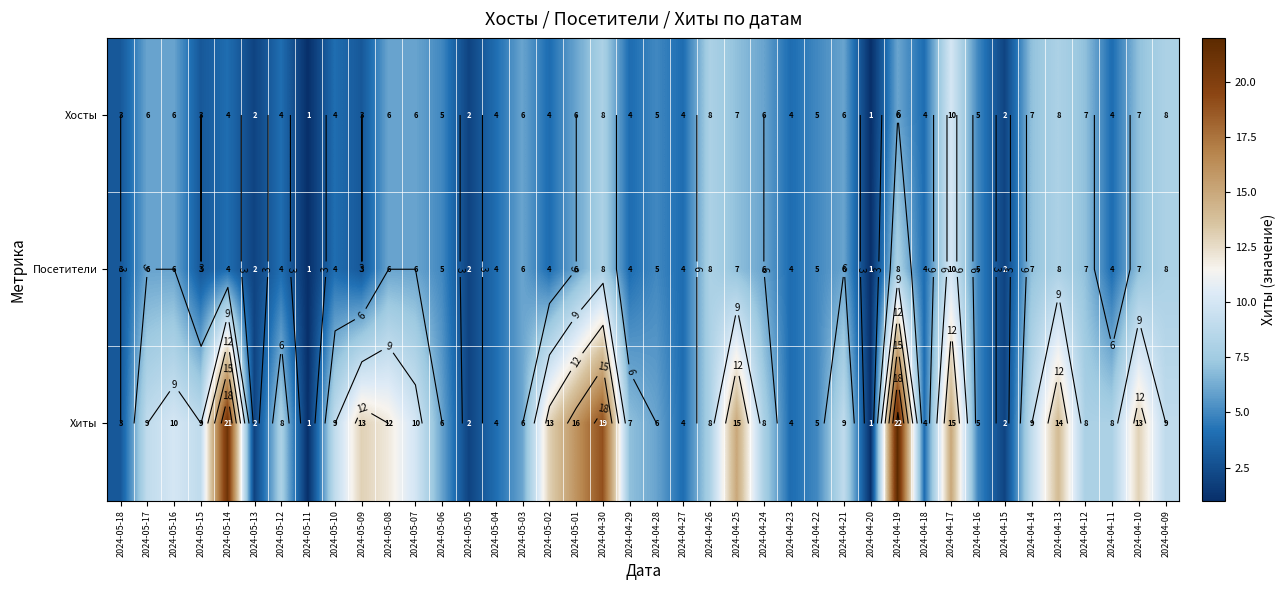

At how many categories does at least one series exceed 6?

25